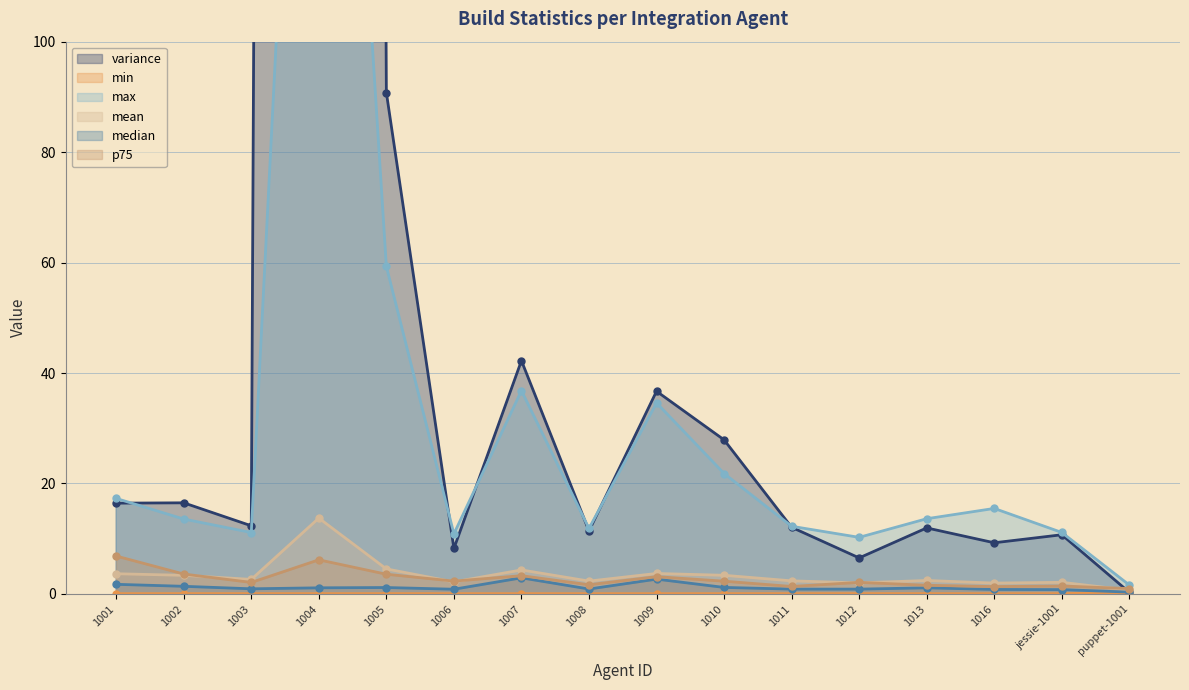

What are all the series names shown in the legend?

variance, min, max, mean, median, p75